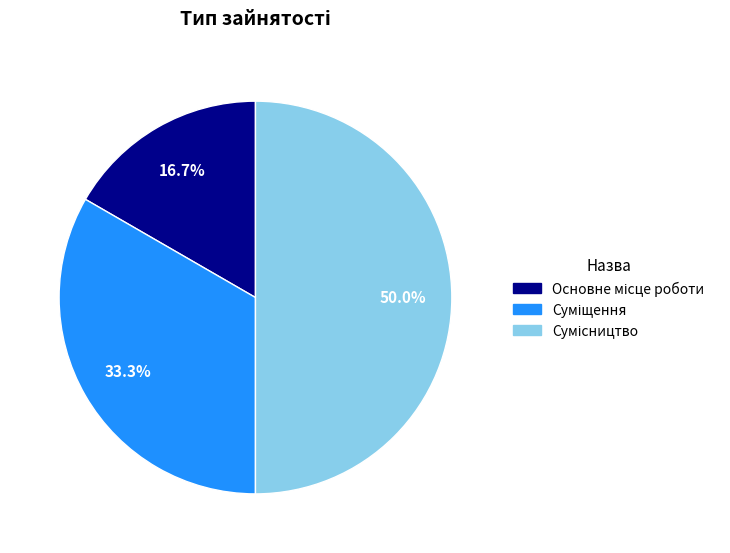

Is there any slice that represents more than half of the pie?

No